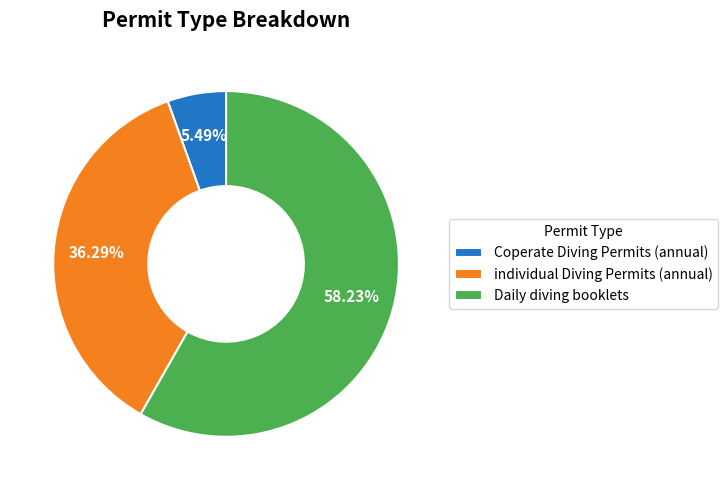

What is the ratio of the value at Coperate Diving Permits (annual) to the value at individual Diving Permits (annual)?

0.2